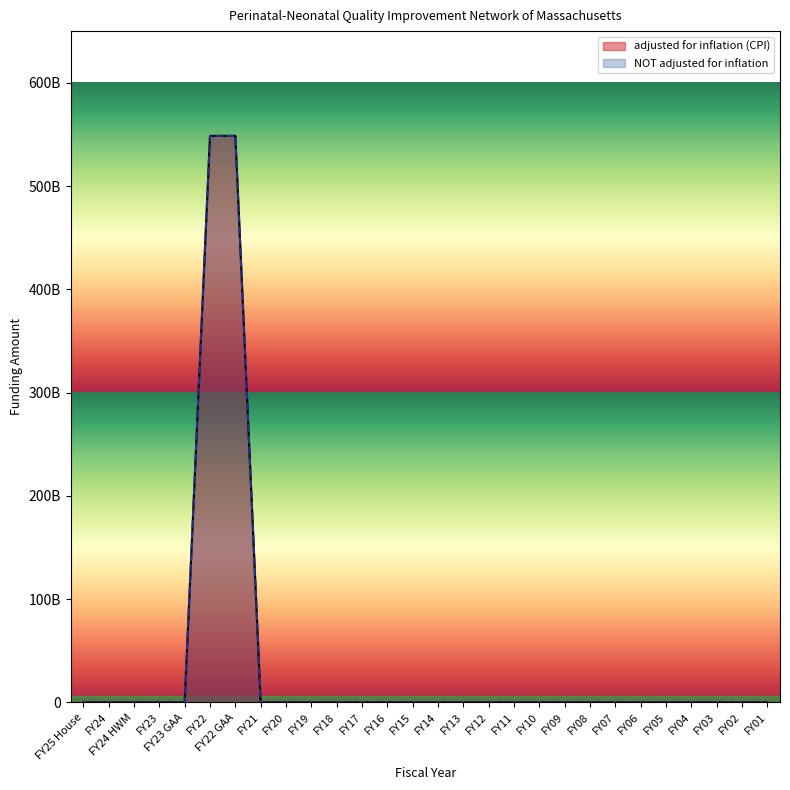

At which label does adjusted for inflation (CPI) reach its minimum?

FY25 House